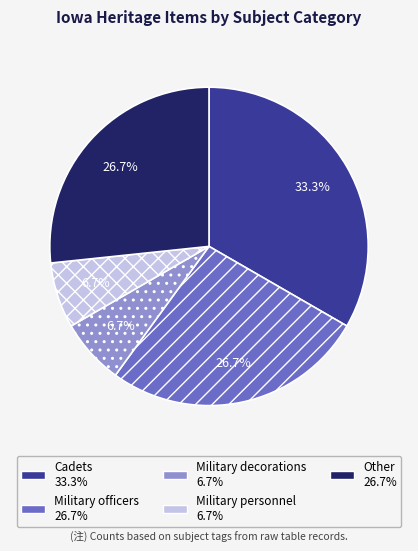

Is there any slice that represents more than half of the pie?

No